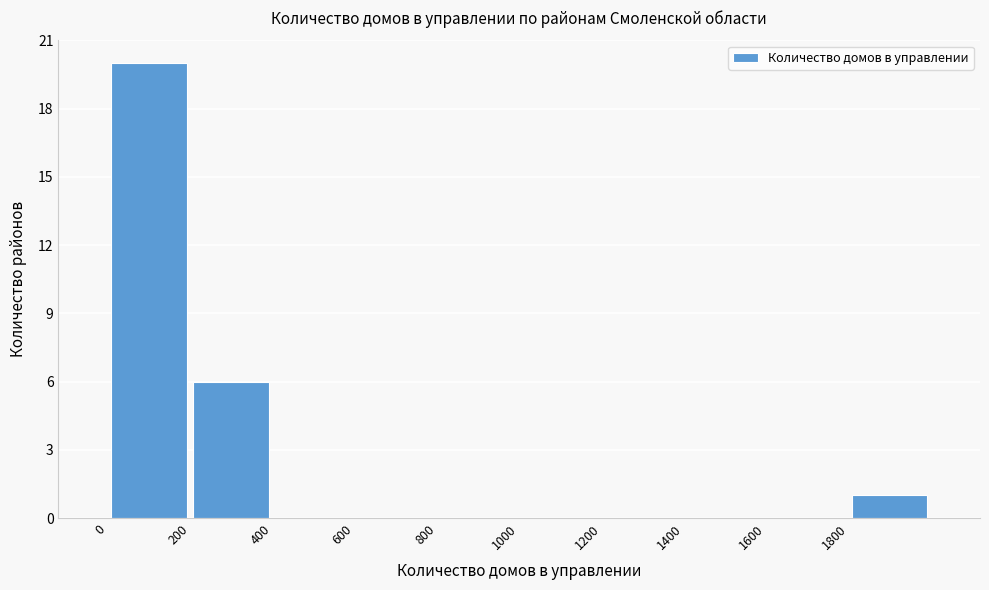

Reading left to right, list every bar in this chart as the range it spans on the x-axis followed by its height. The values are not printed on the chart, so give them approximately, as read against the axis.

0 to 200: 20
200 to 400: 6
400 to 600: 0
600 to 800: 0
800 to 1000: 0
1000 to 1200: 0
1200 to 1400: 0
1400 to 1600: 0
1600 to 1800: 0
1800 to 2000: 1